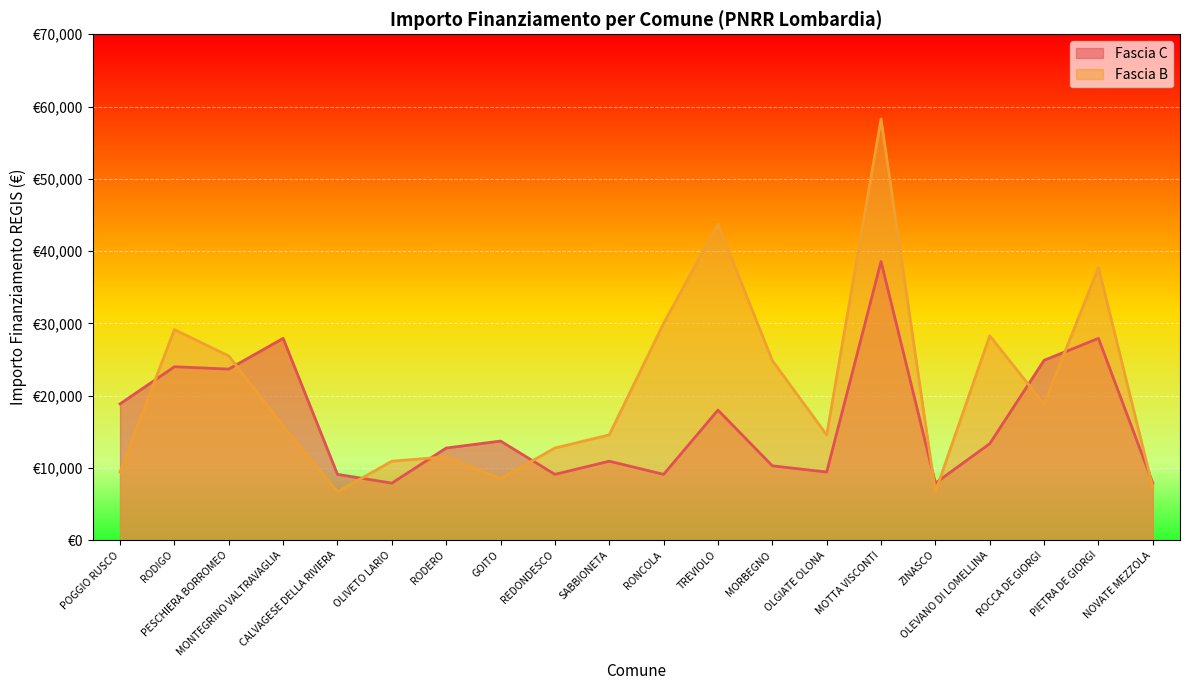

What is the difference between the highest and lowest values at OLIVETO LARIO?

3035